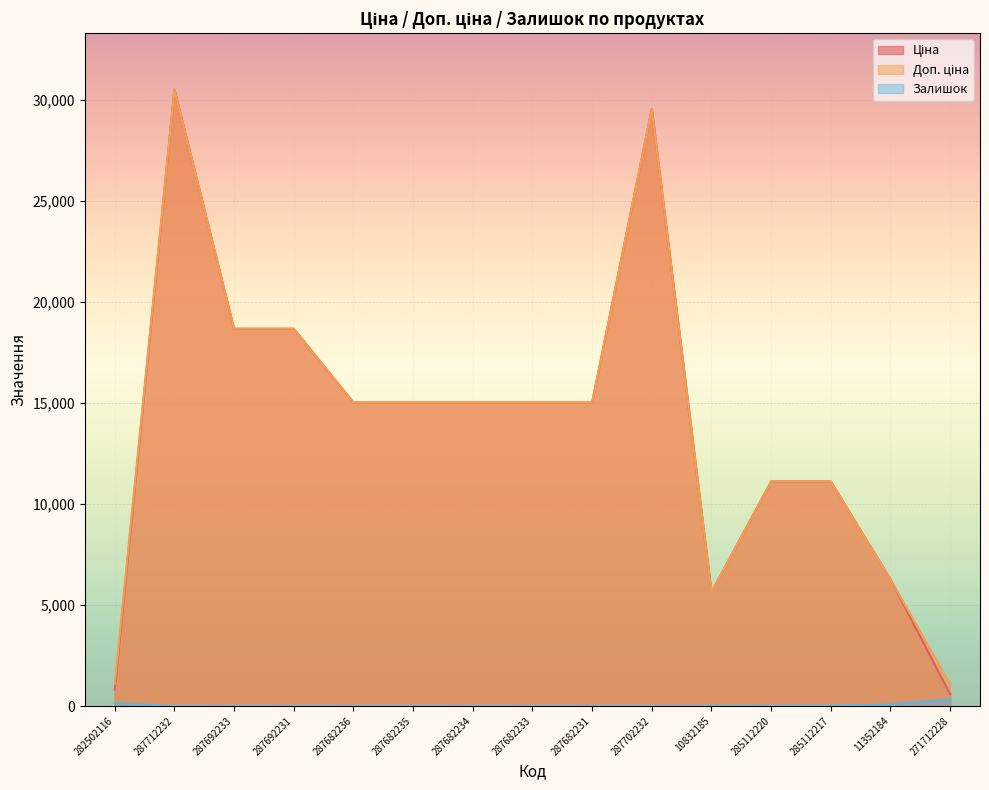

At 287682234, list the series in order from smallest to largest.

Залишок, Ціна, Доп. ціна